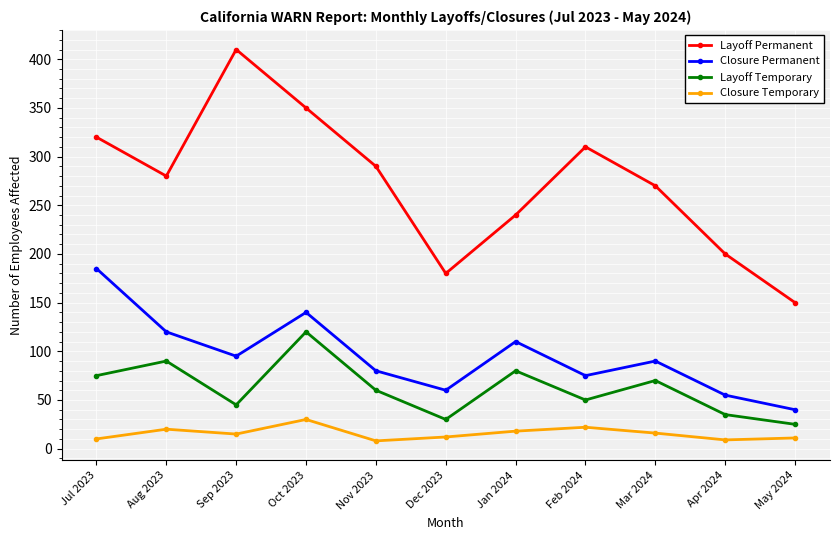

Is it true that Closure Permanent equals 185 at Jul 2023?

True